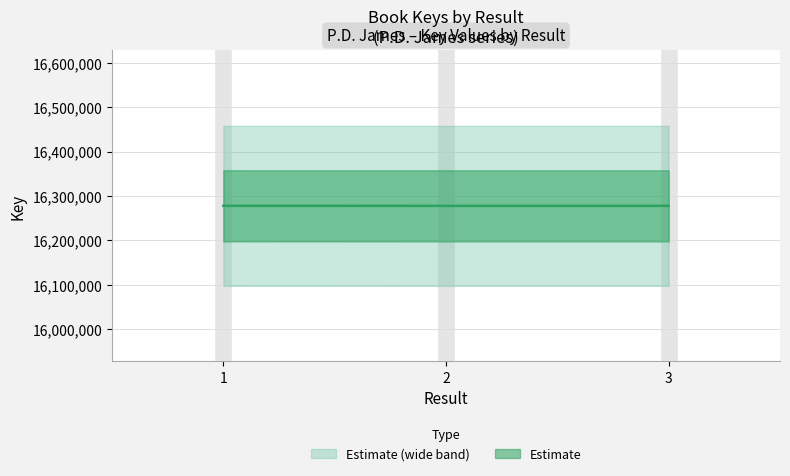

Where is the data nearest to the value 16277869?

2